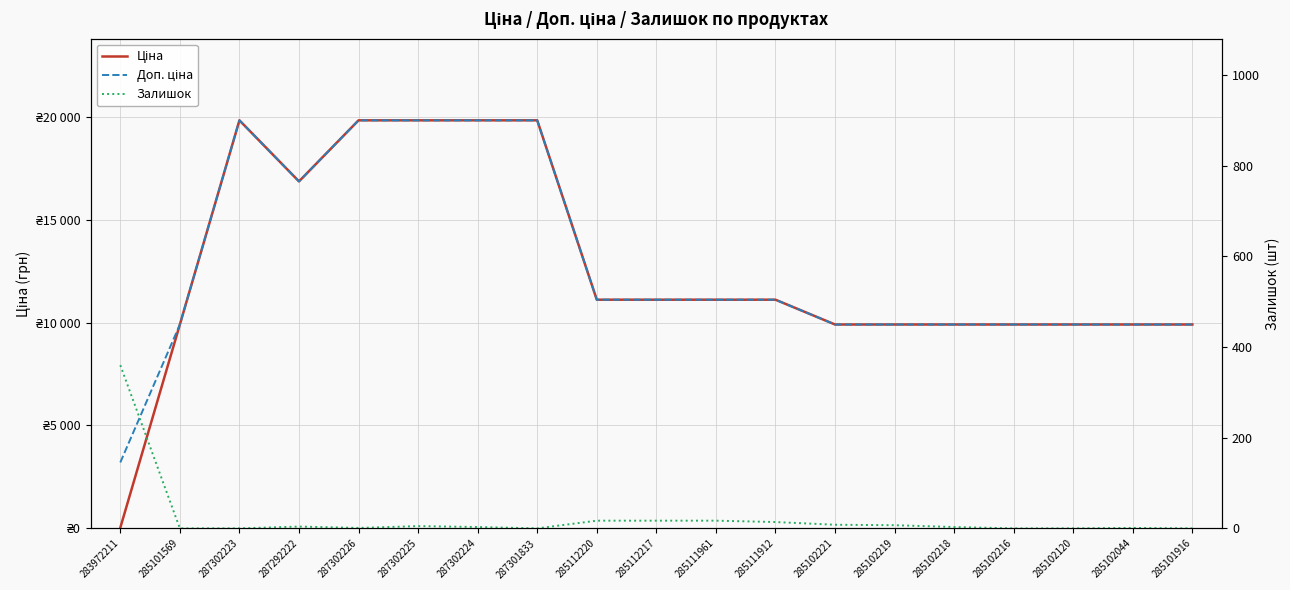

Which category has the highest value in the Ціна series?

287302223